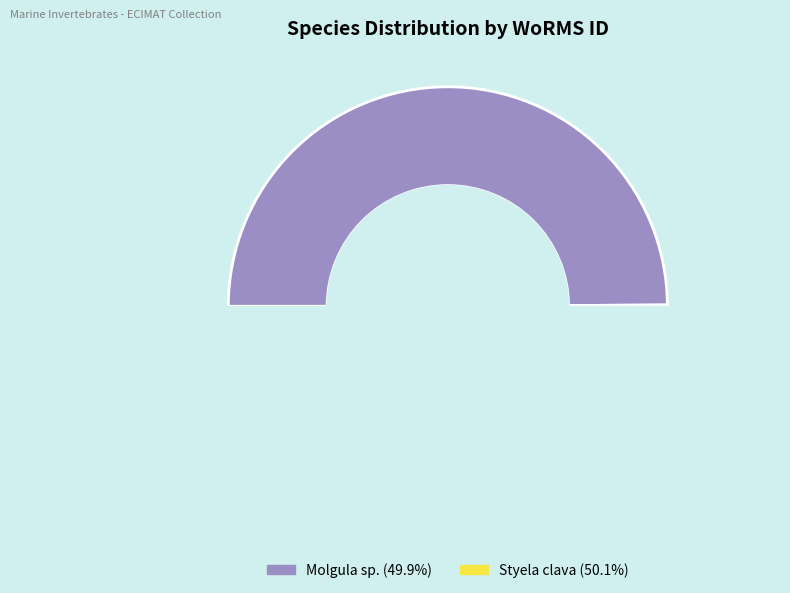

What is the total percentage of Molgula sp. and Styela clava?

100.0%